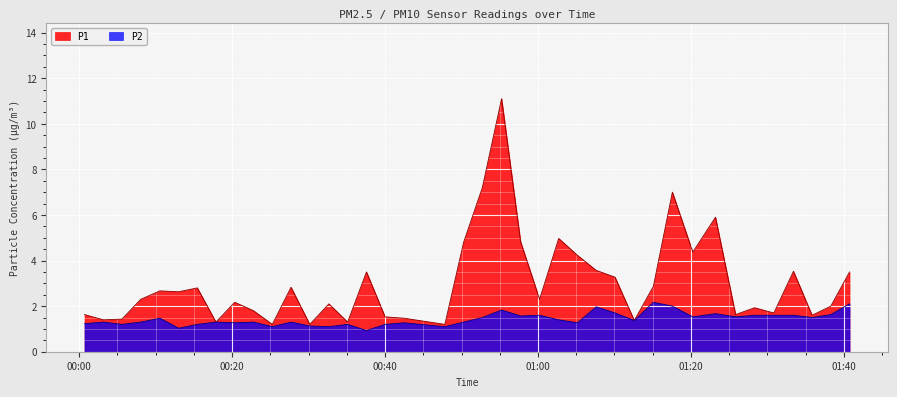

What is the minimum value shown in the chart?

0.9